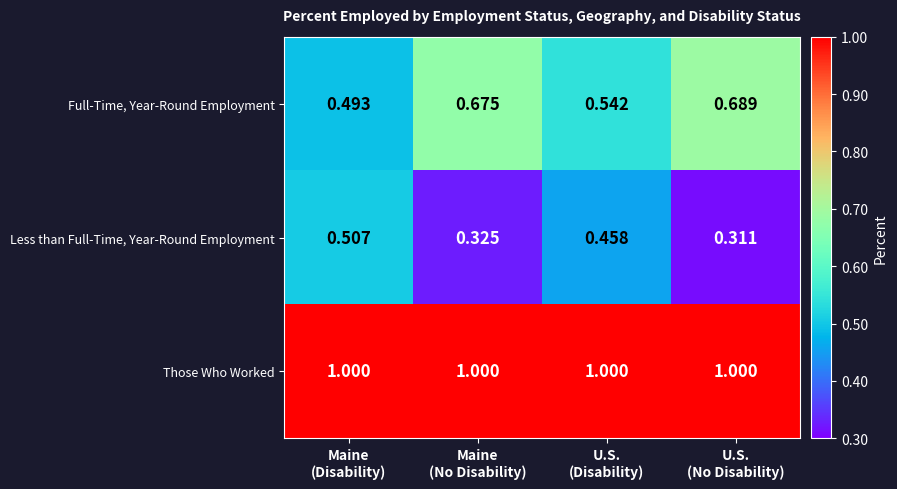

List the series in order of their peak value, highest first.

Those Who Worked, Full-Time, Year-Round Employment, Less than Full-Time, Year-Round Employment